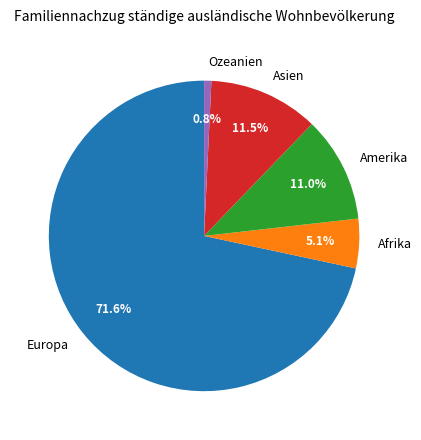

The Amerika slice represents 19% of the pie. True or false?

False